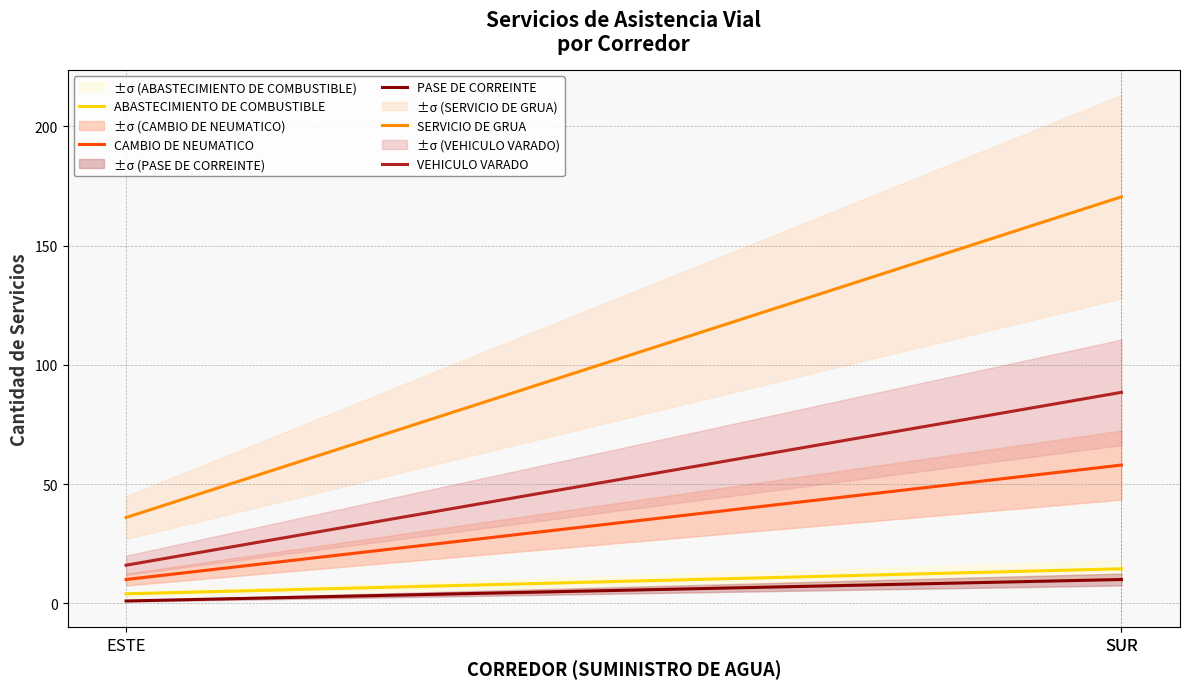

Rank the series at ESTE from lowest to highest value.

PASE DE CORREINTE, ABASTECIMIENTO DE COMBUSTIBLE, CAMBIO DE NEUMATICO, VEHICULO VARADO, SERVICIO DE GRUA